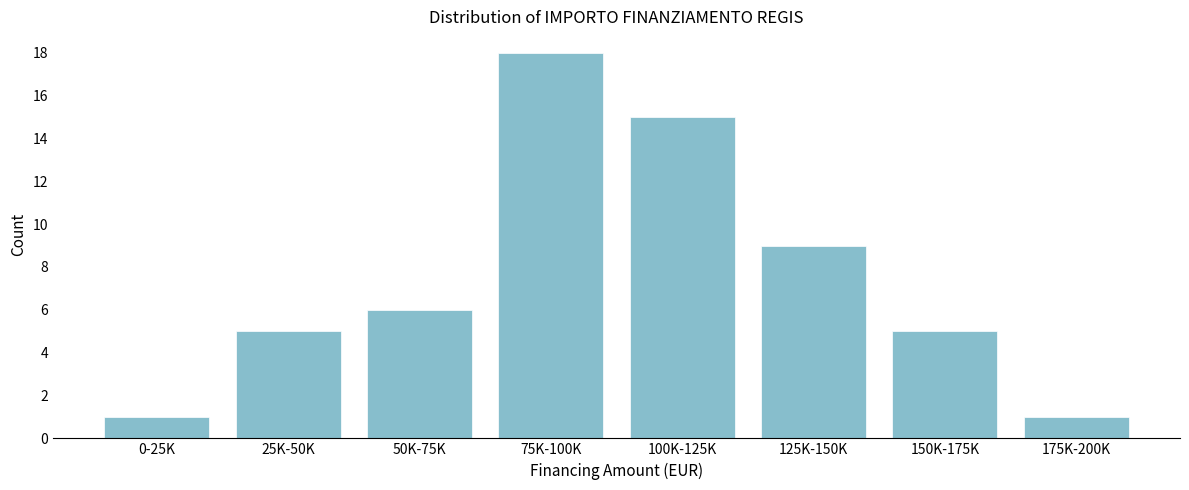

Reading right to left, list all the values displayed in this chart.

1	5	9	15	18	6	5	1